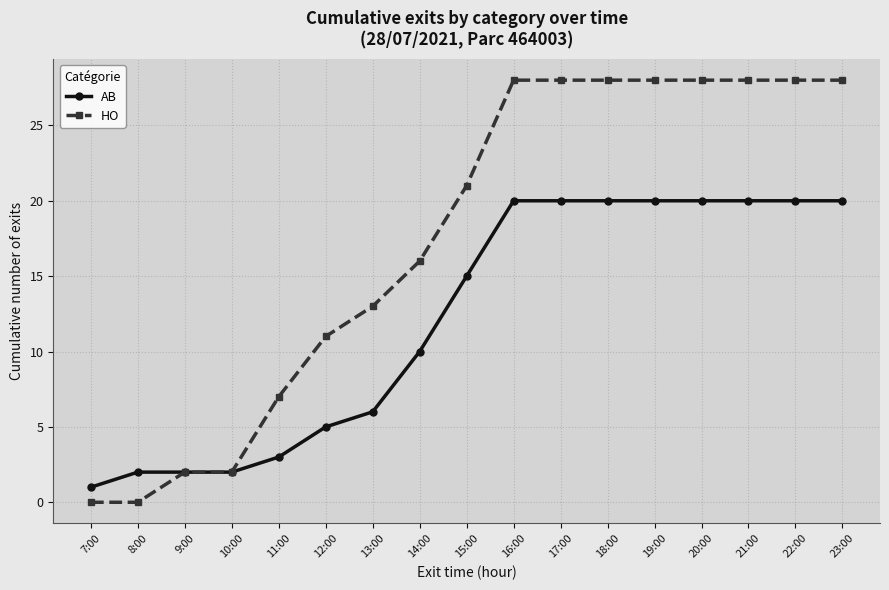

How many categories are shown in the chart?

17